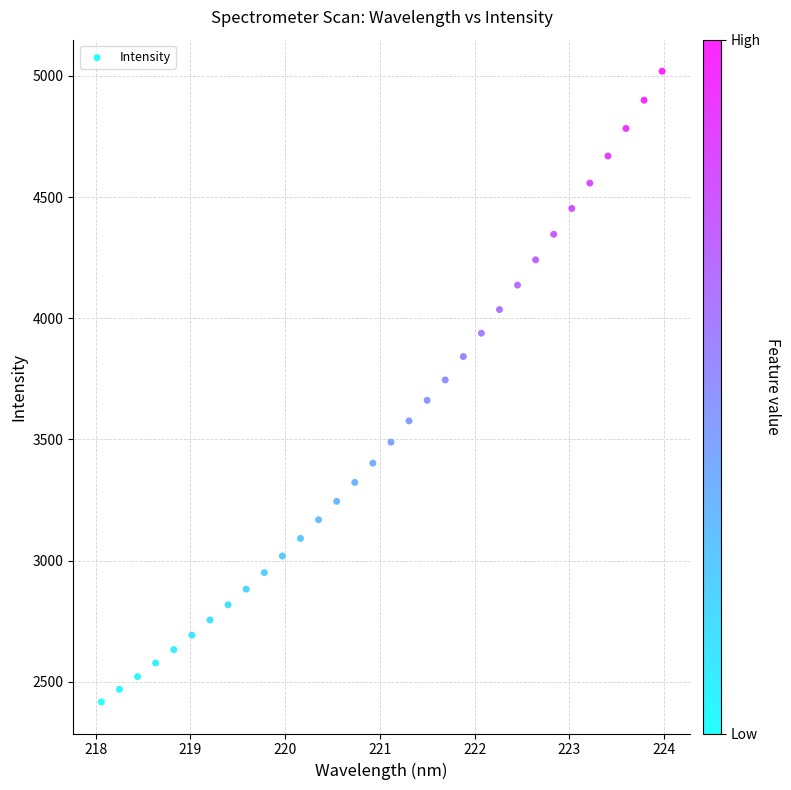

What is the range of Y values (max minus min)?

2601.8